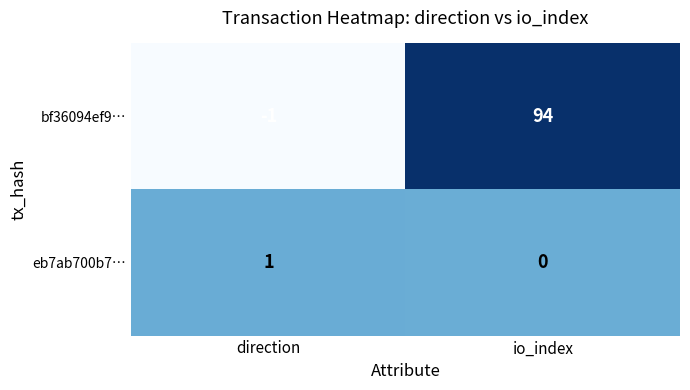

How many data points in bf36094ef9… are less than 94?

1